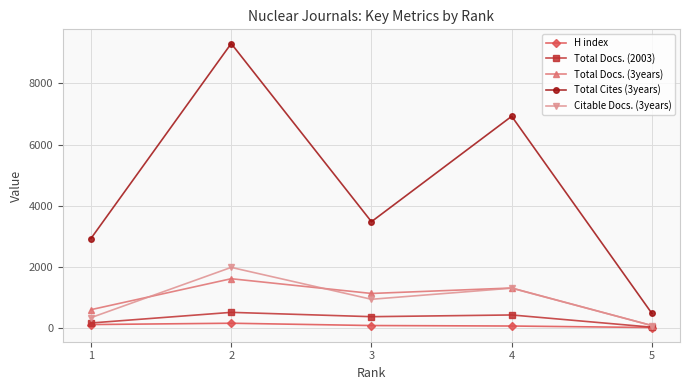

At which category does Total Docs. (2003) reach its first local valley?

3